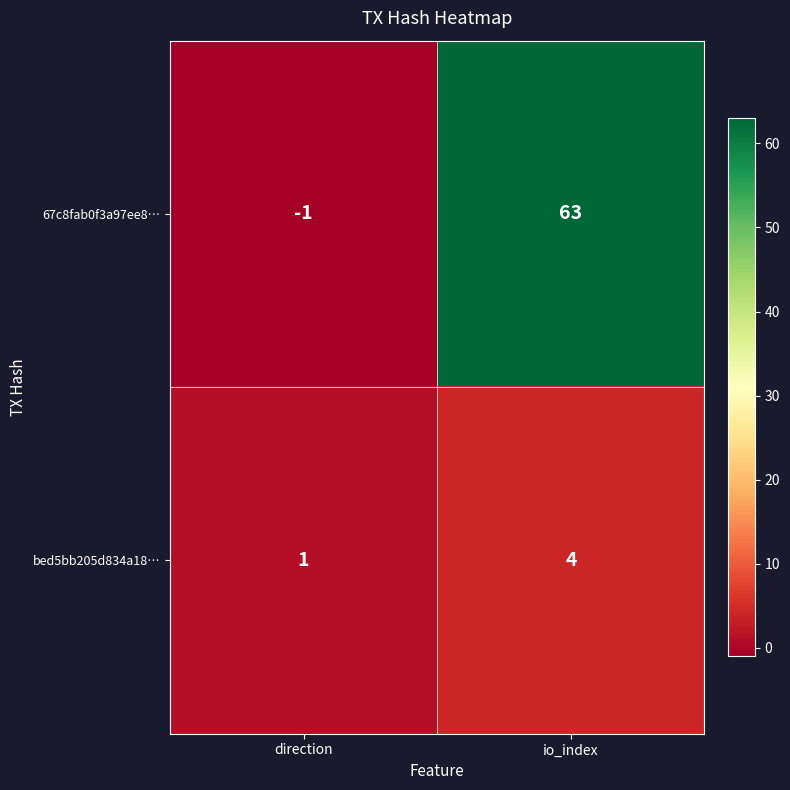

Between direction and io_index, which series saw the biggest shift?

67c8fab0f3a97ee8…